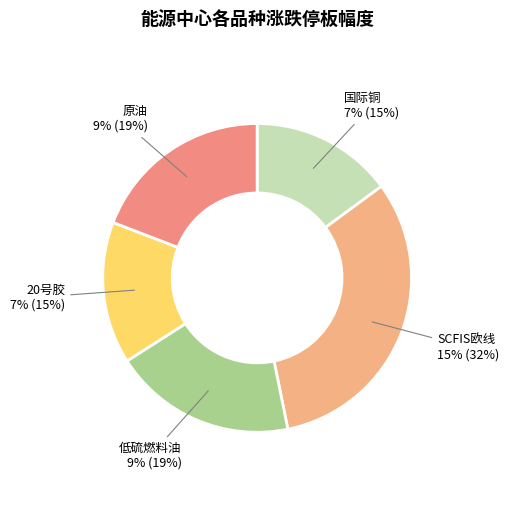

Which category has the smallest portion of the pie?

国际铜